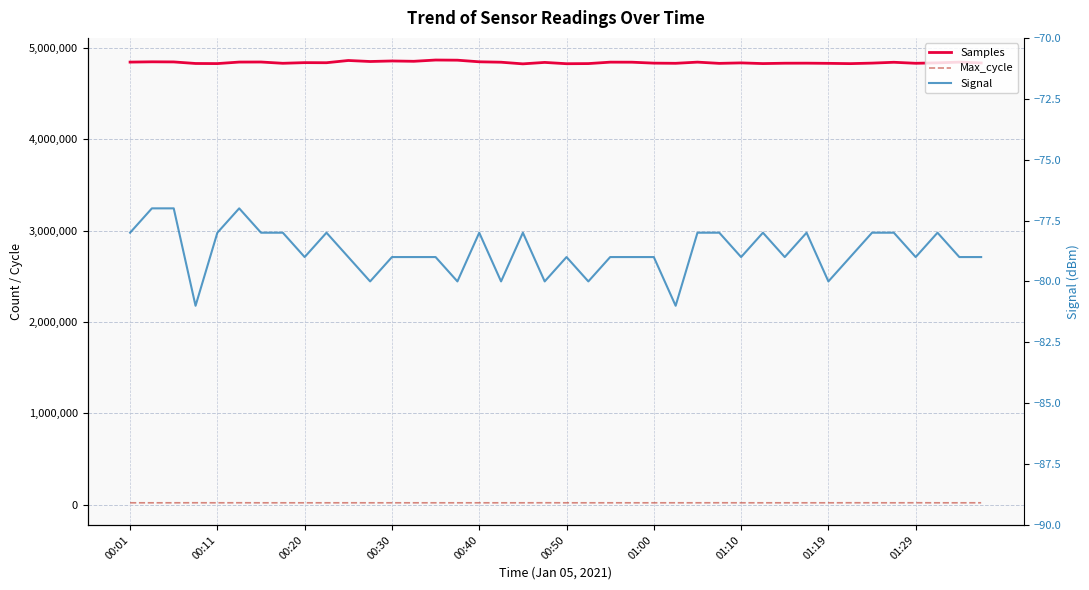

What are all the series names shown in the legend?

Samples, Max_cycle, Signal